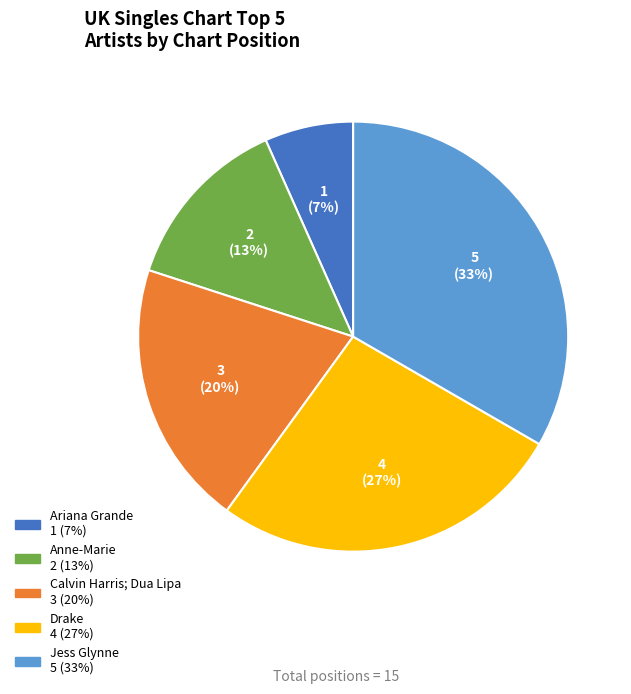

To the nearest percent, what is the difference between the Drake and Ariana Grande slice percentages?

20%